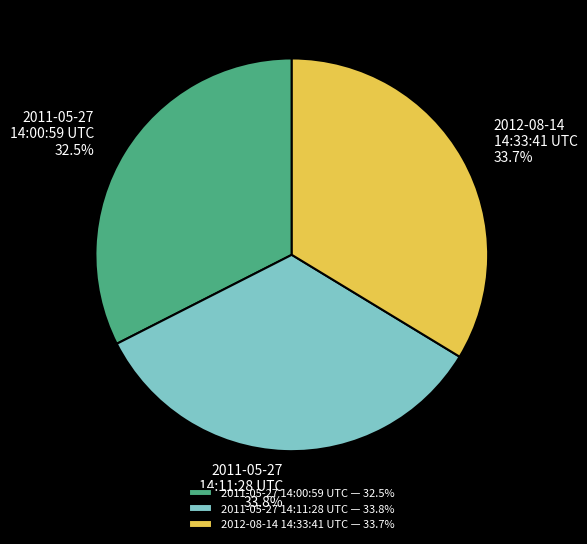

The 2011-05-27 14:11:28 UTC slice represents 23% of the pie. True or false?

False